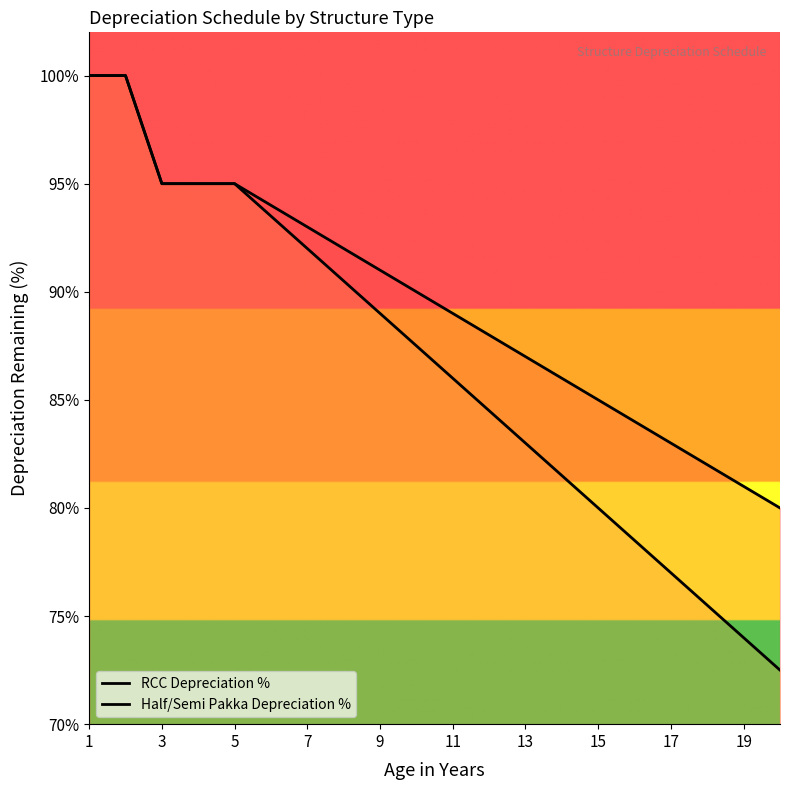

Does the chart have visible grid lines?

No